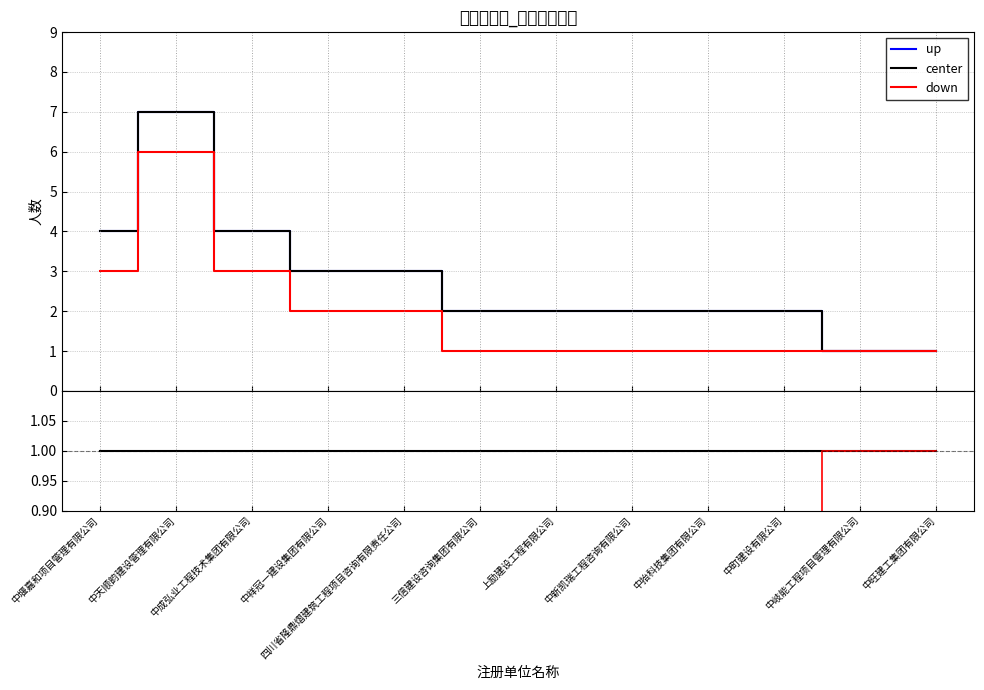

What is the difference between the maximum and second lowest values in the down series?

0.5